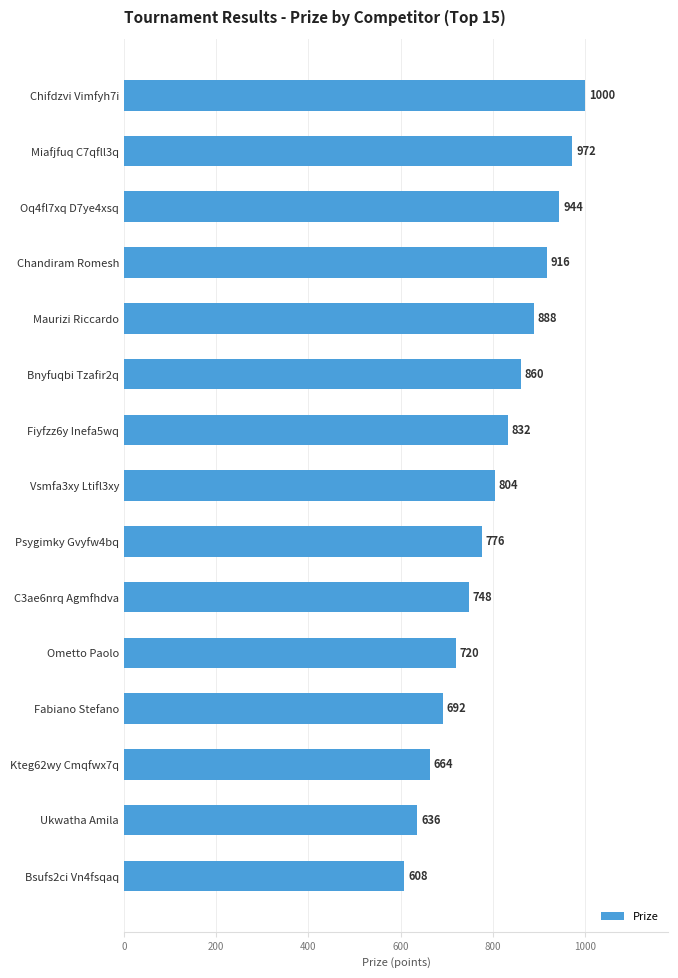

What is the smallest value displayed?

608